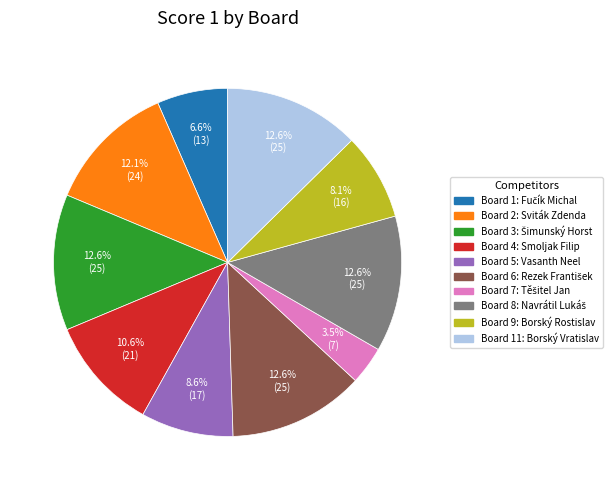

Is there a majority slice in this chart?

No